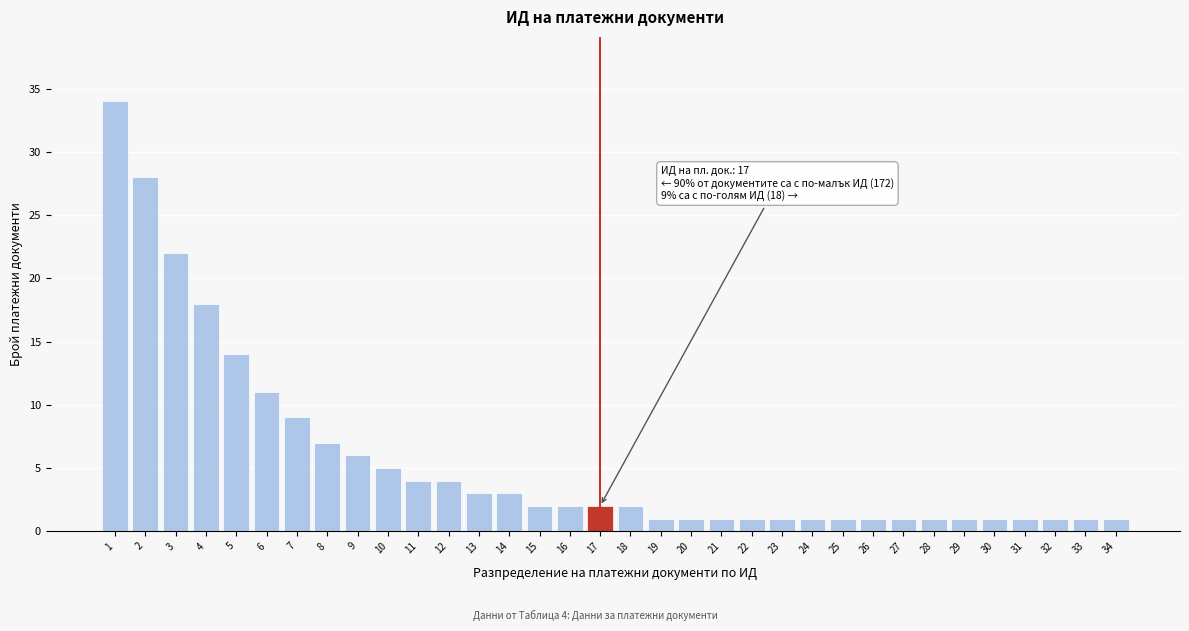

True or false: the data shows 1 at 32.

True